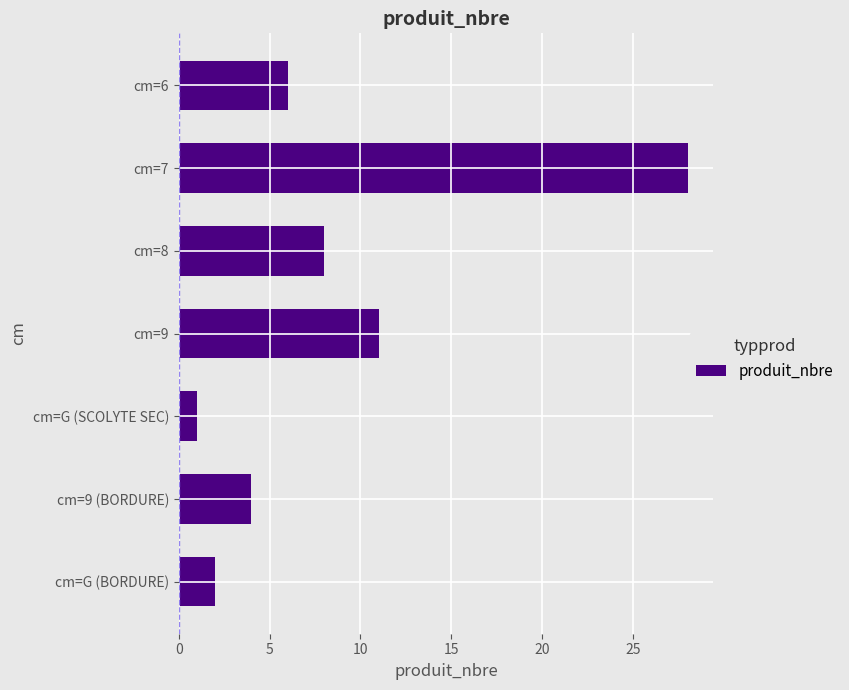

How many distinct data groups are displayed?

1